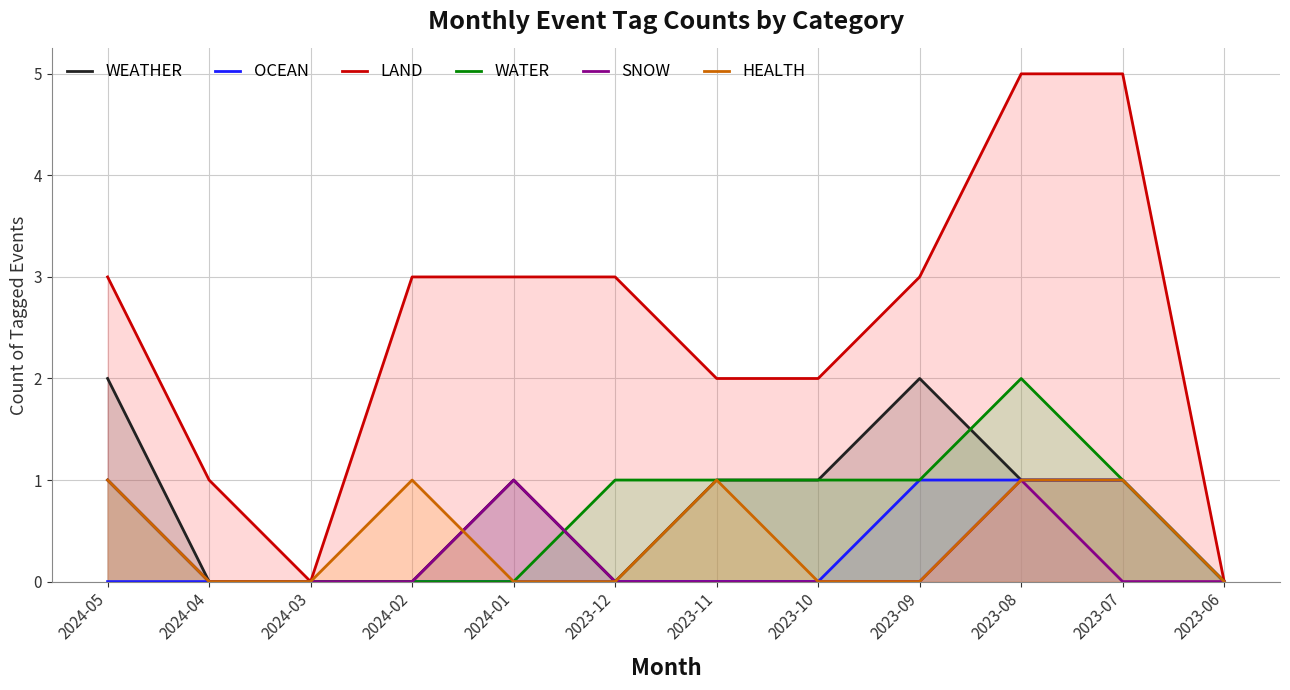

Is the value of SNOW at 2024-01 greater than the value of OCEAN at 2023-07?

No